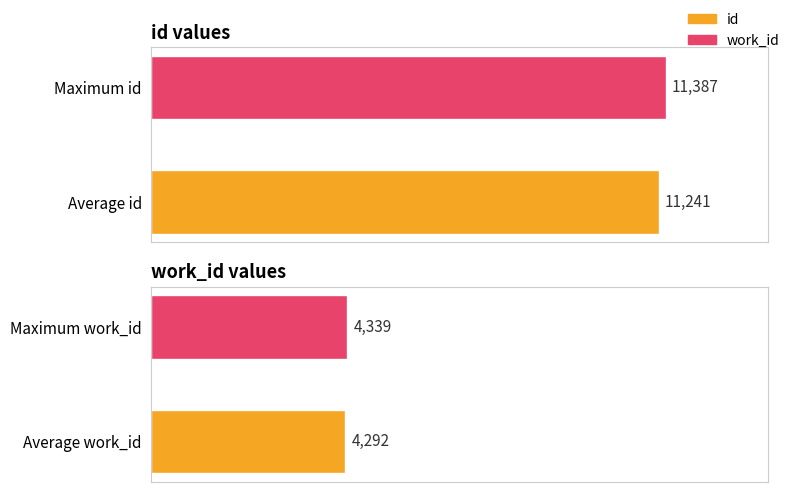

Is the value of work_id at 0 greater than the value of id at 1?

No